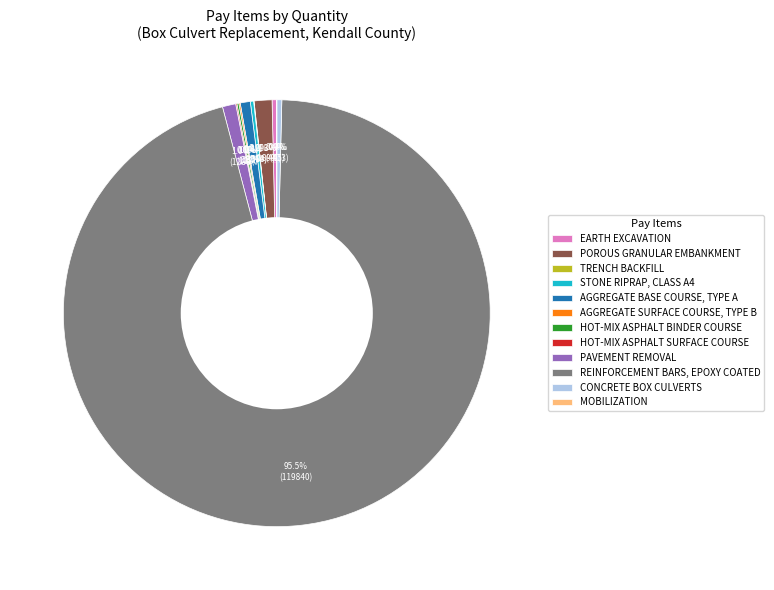

Which category has the biggest portion of the pie?

REINFORCEMENT BARS, EPOXY COATED